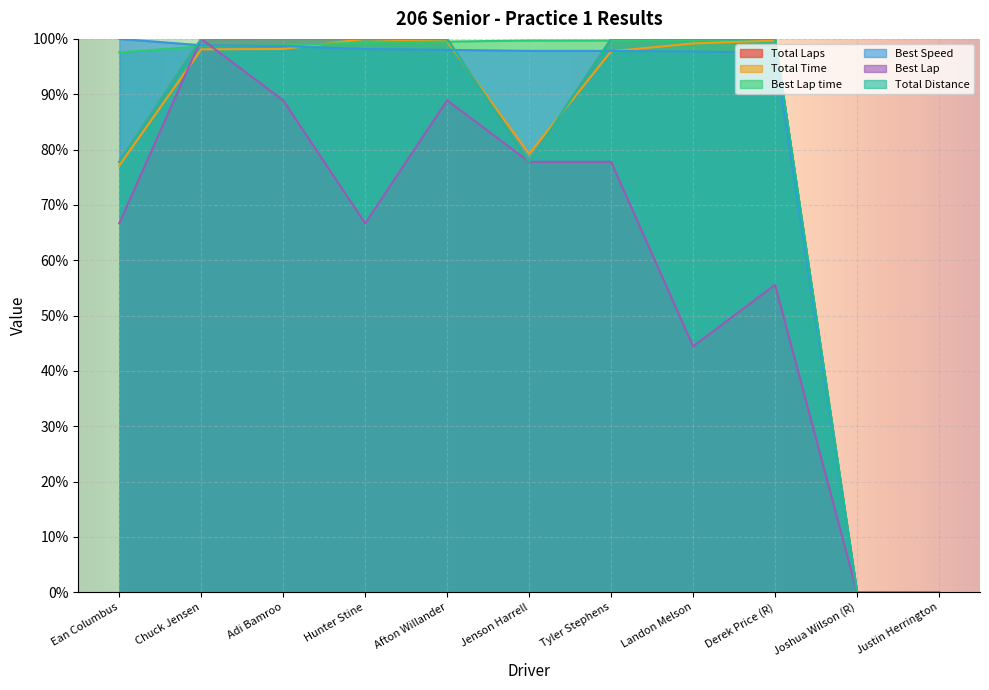

Which series has the widest spread of values?

Total Laps